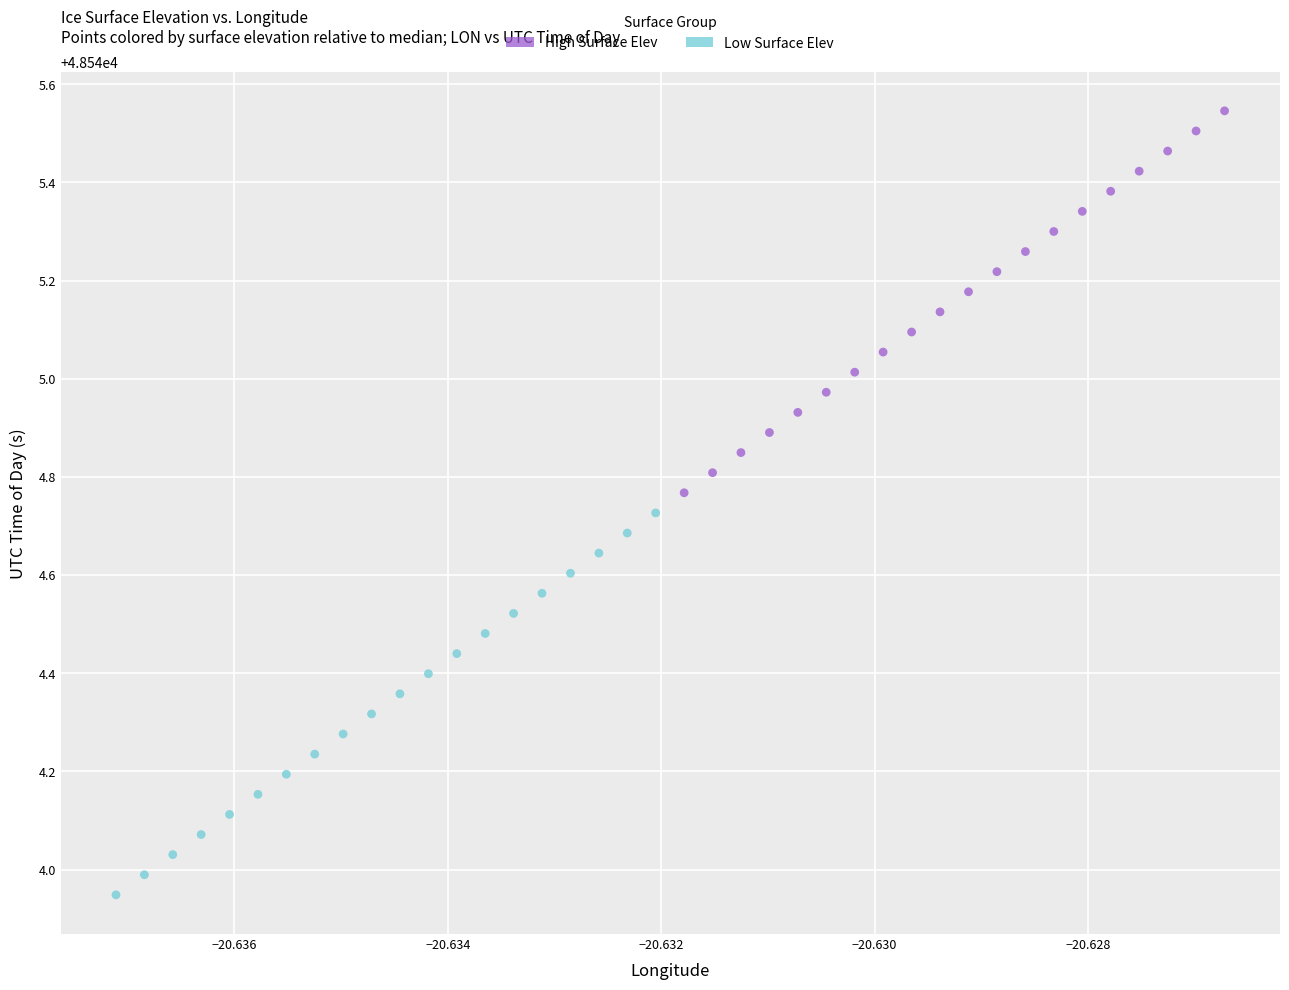

Which series reaches the minimum Y coordinate?

Low Surface Elev